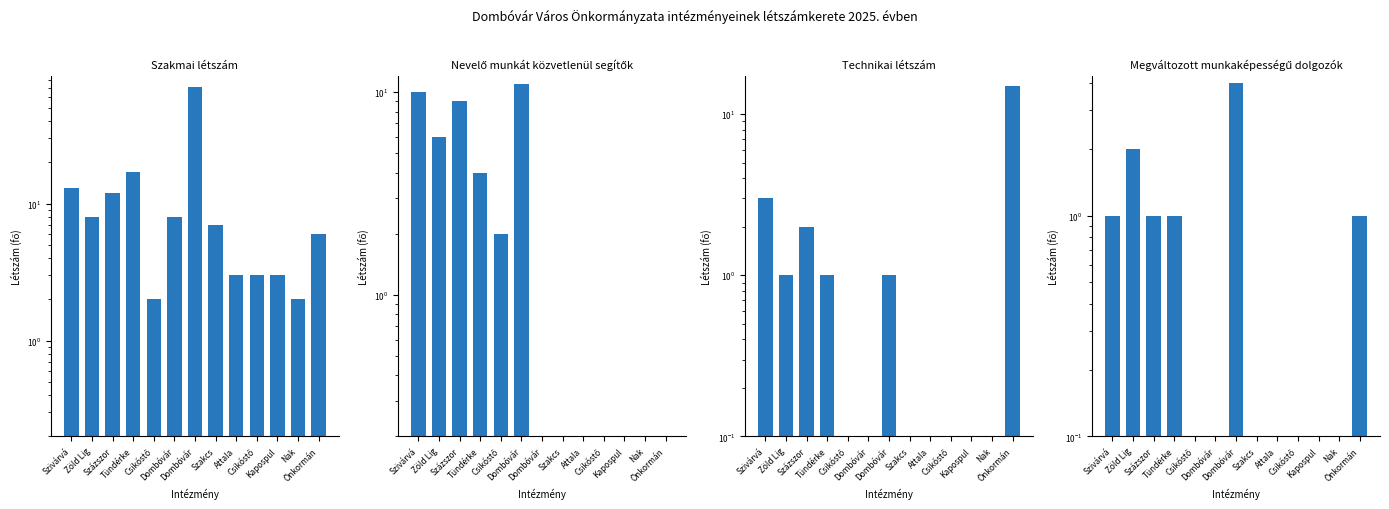

Reading left to right, extract all data points from this chart.

Szakmai létszám: Szivárvá=13	Zöld Lig=8	Százszor=12	Tündérke=17	Csikóstő=2	Dombóvár=8	Dombóvár=71	Szakcs=7	Attala=3	Csikóstő=3	Kapospul=3	Nak=2	Önkormán=6
Nevelő munkát közvetlenül segítők: Szivárvá=10	Zöld Lig=6	Százszor=9	Tündérke=4	Csikóstő=2	Dombóvár=11	Dombóvár=0	Szakcs=0	Attala=0	Csikóstő=0	Kapospul=0	Nak=0	Önkormán=0
Technikai létszám: Szivárvá=3	Zöld Lig=1	Százszor=2	Tündérke=1	Csikóstő=0	Dombóvár=0	Dombóvár=1	Szakcs=0	Attala=0	Csikóstő=0	Kapospul=0	Nak=0	Önkormán=15
Megváltozott munkaképességű dolgozók: Szivárvá=1	Zöld Lig=2	Százszor=1	Tündérke=1	Csikóstő=0	Dombóvár=0	Dombóvár=4	Szakcs=0	Attala=0	Csikóstő=0	Kapospul=0	Nak=0	Önkormán=1